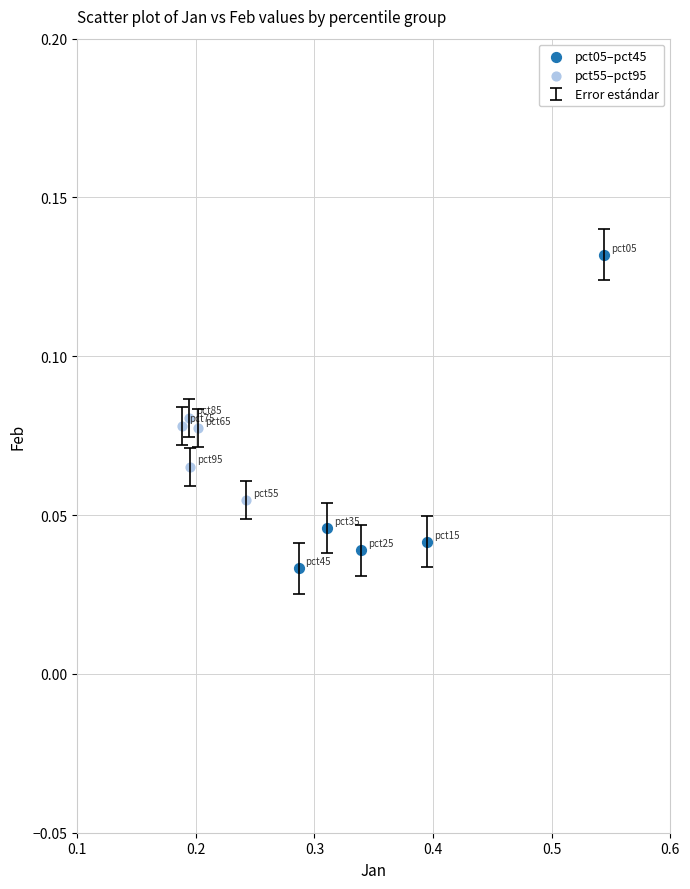

Which series has the largest Y range (max minus min)?

pct05–pct45